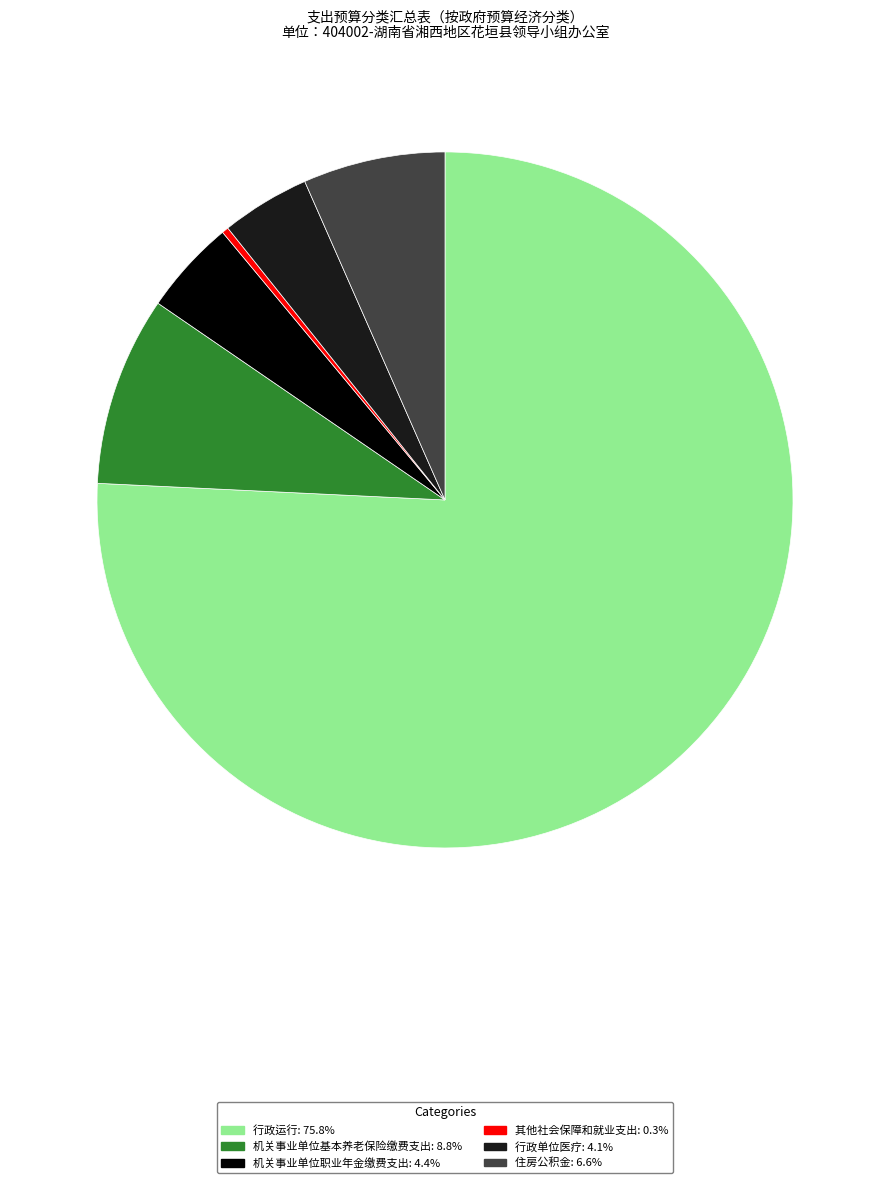

True or false: 行政单位医疗 accounts for 4% of the total.

True